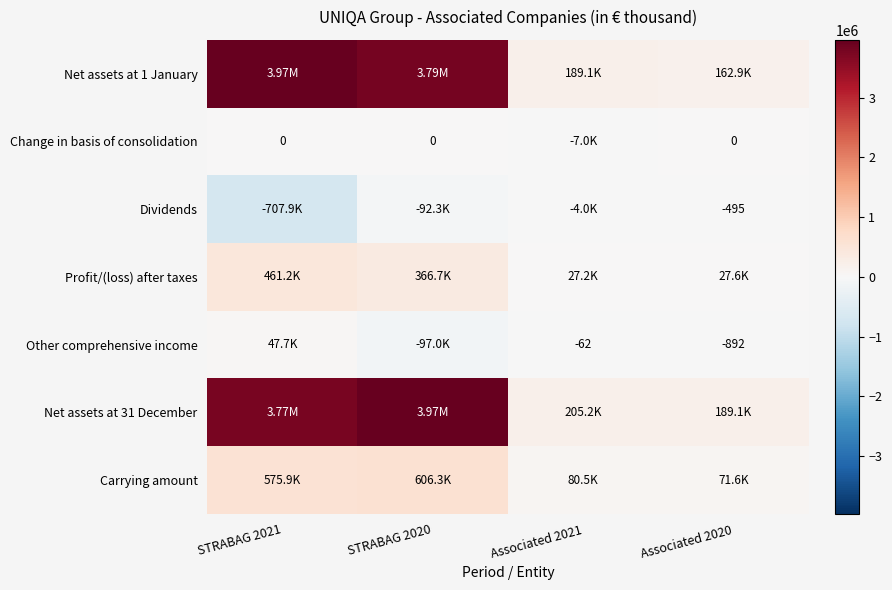

Rank the categories by Other comprehensive income value from highest to lowest.

STRABAG 2021, Associated 2021, Associated 2020, STRABAG 2020